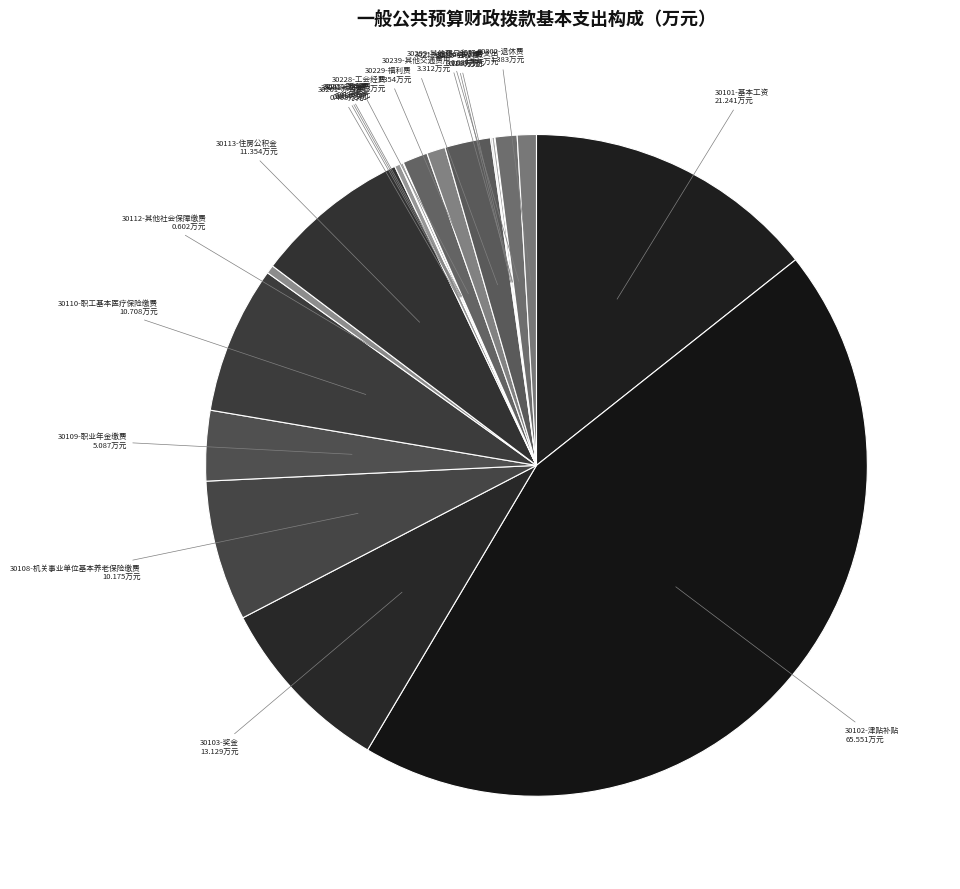

Combined, do 30109-职业年金缴费 and 30228-工会经费 account for over 50%?

No